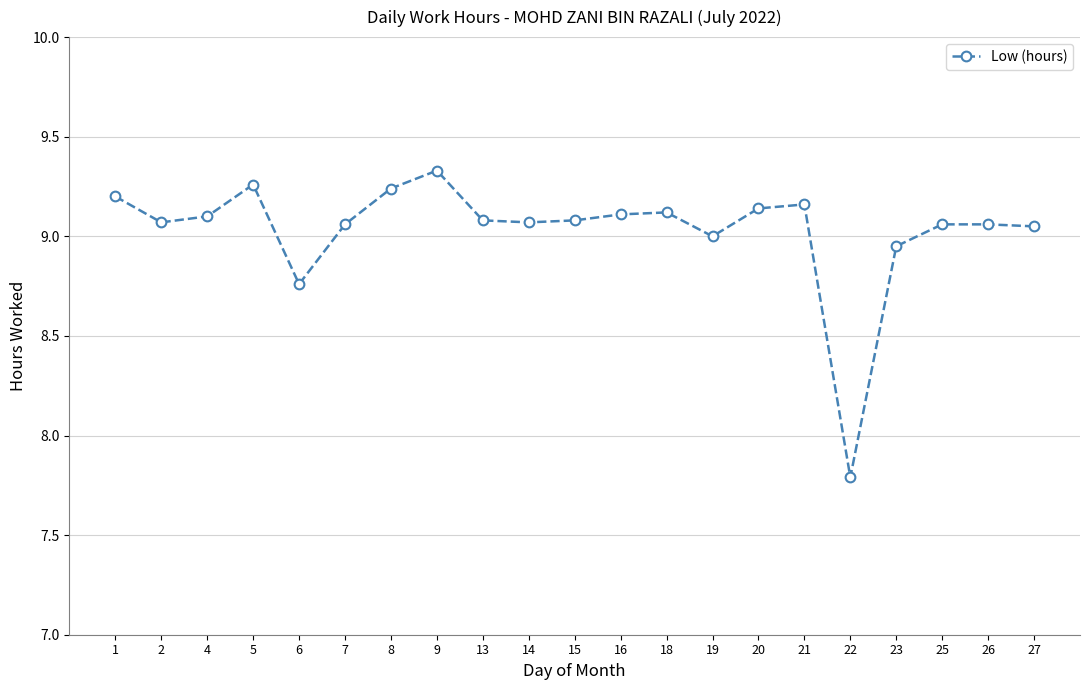

What is the difference between the maximum and minimum values?

1.5